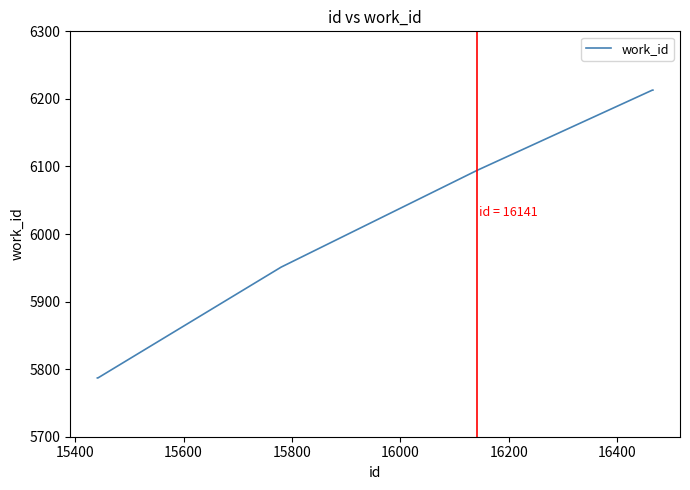

What is the difference between the maximum and minimum values?

426